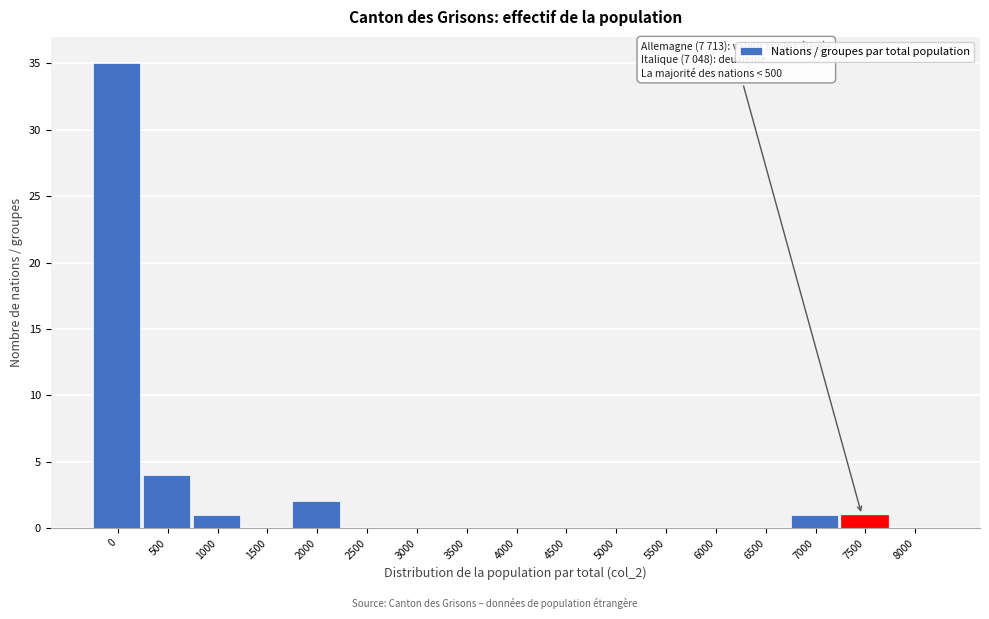

Reading right to left, transcribe all the data shown in this chart.

8000=0	7500=1	7000=1	6500=0	6000=0	5500=0	5000=0	4500=0	4000=0	3500=0	3000=0	2500=0	2000=2	1500=0	1000=1	500=4	0=35